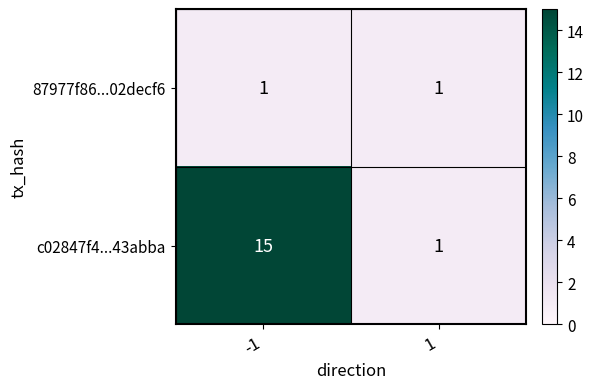

Rank the series by their average value, from highest to lowest.

c02847f4...43abba, 87977f86...02decf6